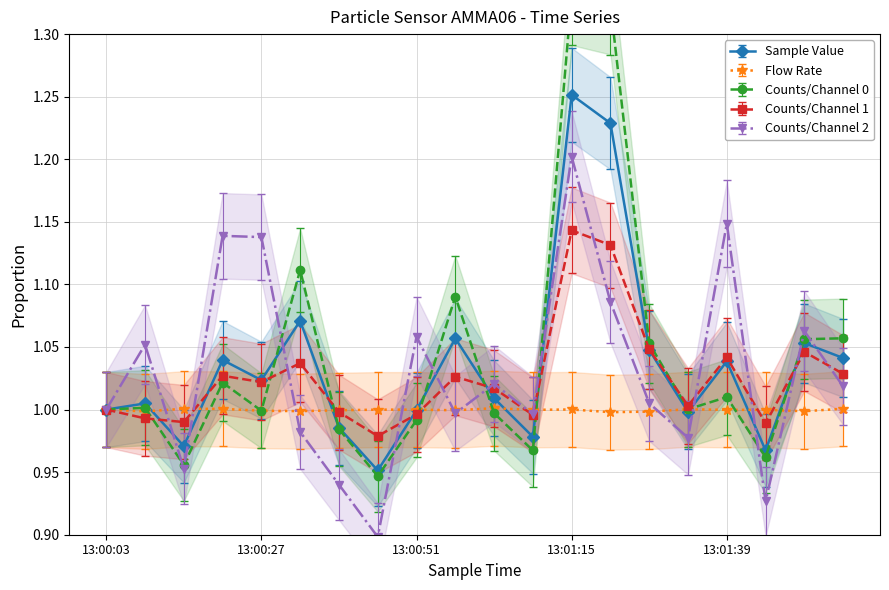

List the labels in order of Flow Rate value, largest first.

13:01:03, 13:01:57, 13:00:15, 13:00:21, 13:01:33, 13:01:15, 13:00:03, 13:00:51, 13:00:45, 13:01:45, 13:01:09, 13:01:39, 13:00:39, 13:00:57, 13:00:27, 13:00:33, 13:01:51, 13:00:09, 13:01:27, 13:01:21